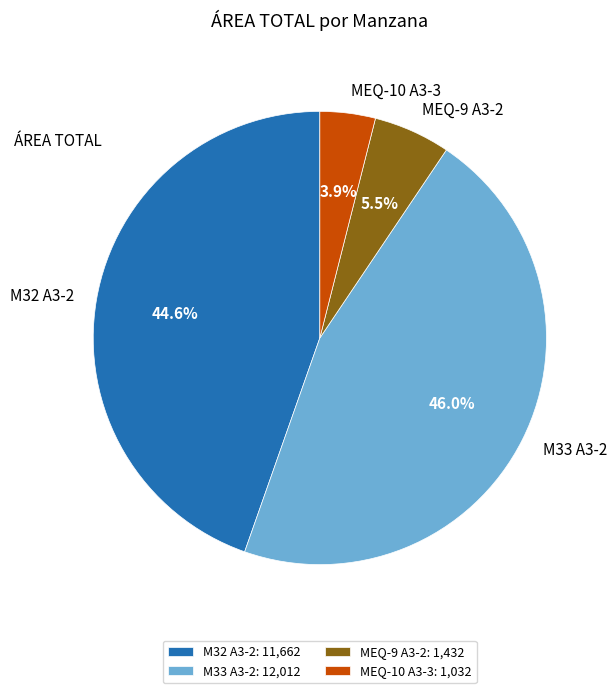

Which category has the smallest portion of the pie?

MEQ-10 A3-3